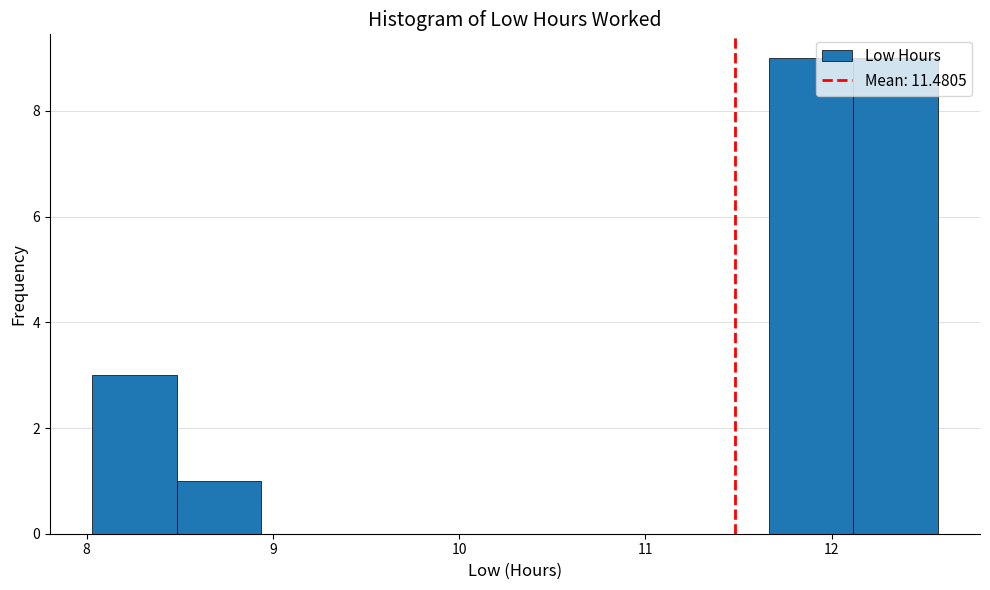

Reading left to right, list every bar in this chart as the range it spans on the x-axis followed by its height. Neither the bar edges nor the heights are printed on the chart, so give them approximately, as read against the axes.

8.0 to 8.5: 3
8.5 to 8.9: 1
8.9 to 9.4: 0
9.4 to 9.8: 0
9.8 to 10.3: 0
10.3 to 10.8: 0
10.8 to 11.2: 0
11.2 to 11.7: 0
11.7 to 12.1: 9
12.1 to 12.6: 9